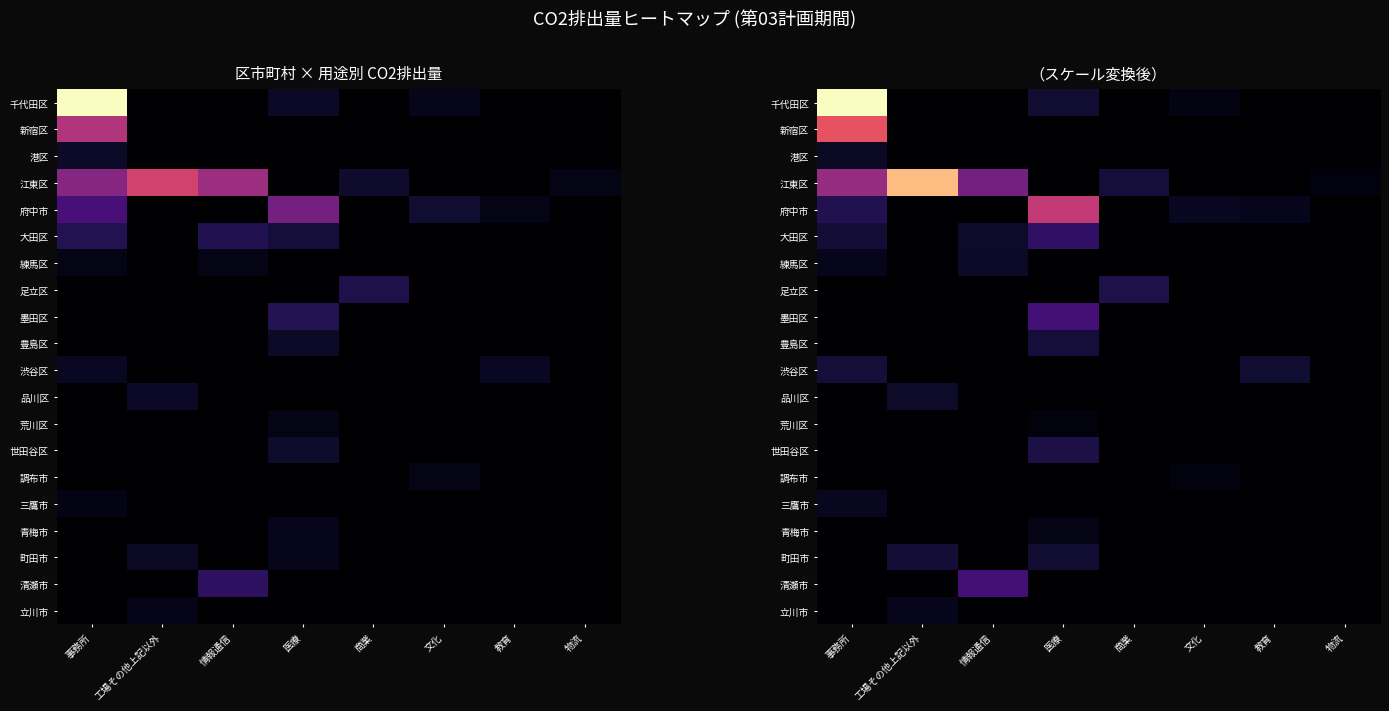

Between 医療 and 文化, which series saw the biggest shift?

府中市